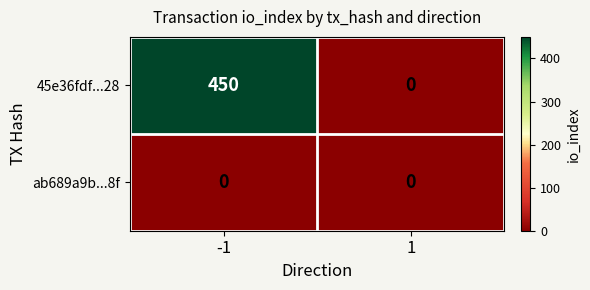

What is the total value across all series at -1?

450